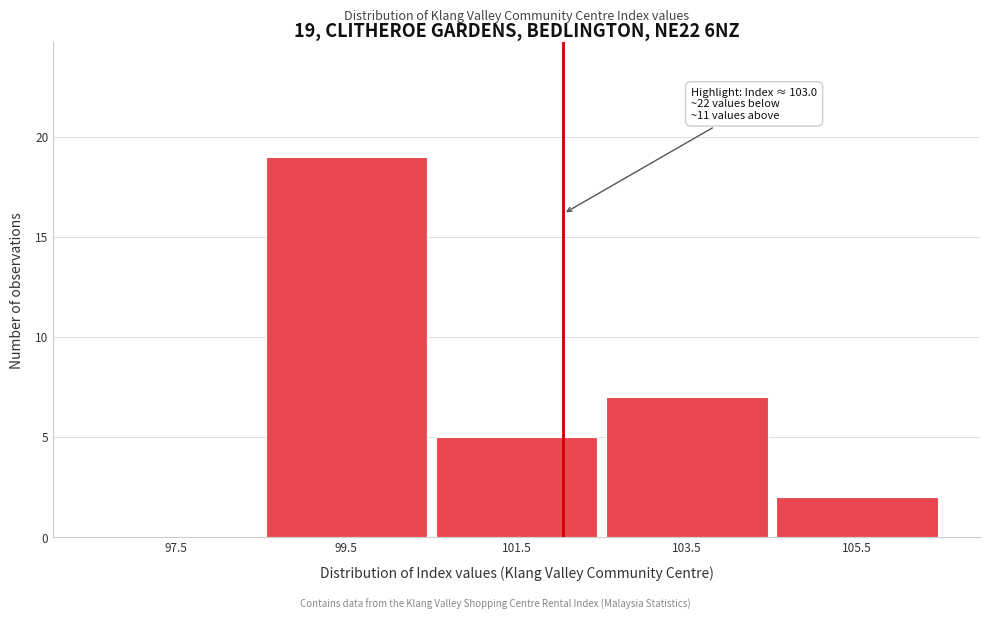

Reading right to left, list all the values displayed in this chart.

105.5=2	103.5=7	101.5=5	99.5=19	97.5=0